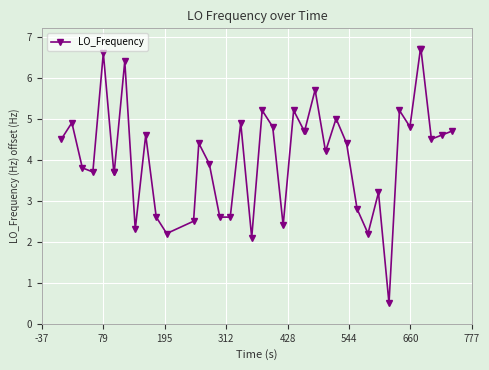

What is the average value?

4.1